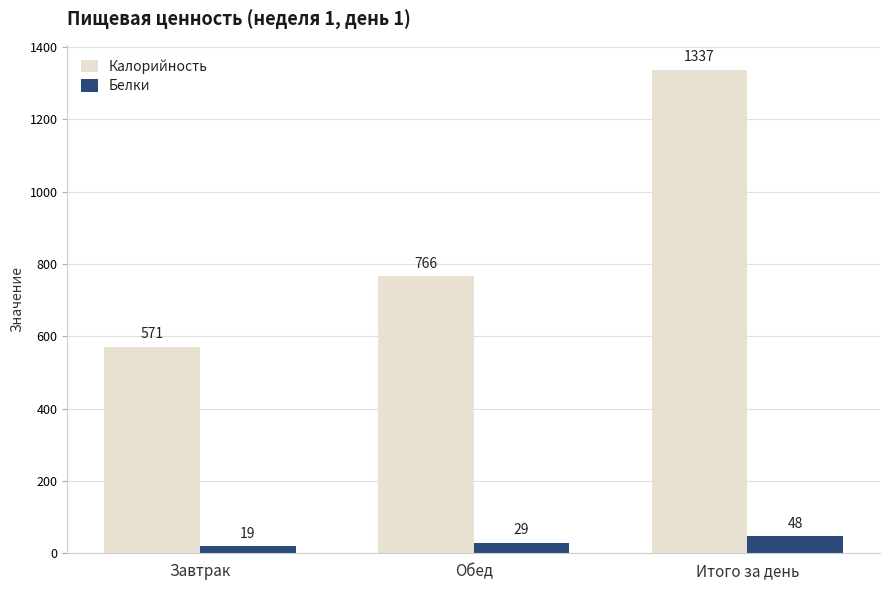

Which category has the lowest value in the Белки series?

Завтрак